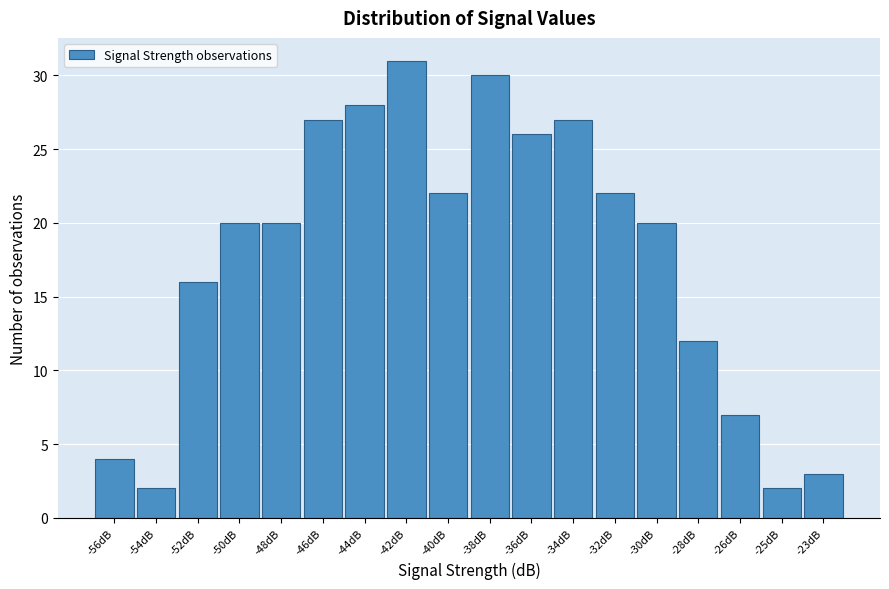

Reading right to left, list all the values displayed in this chart.

3	2	7	12	20	22	27	26	30	22	31	28	27	20	20	16	2	4